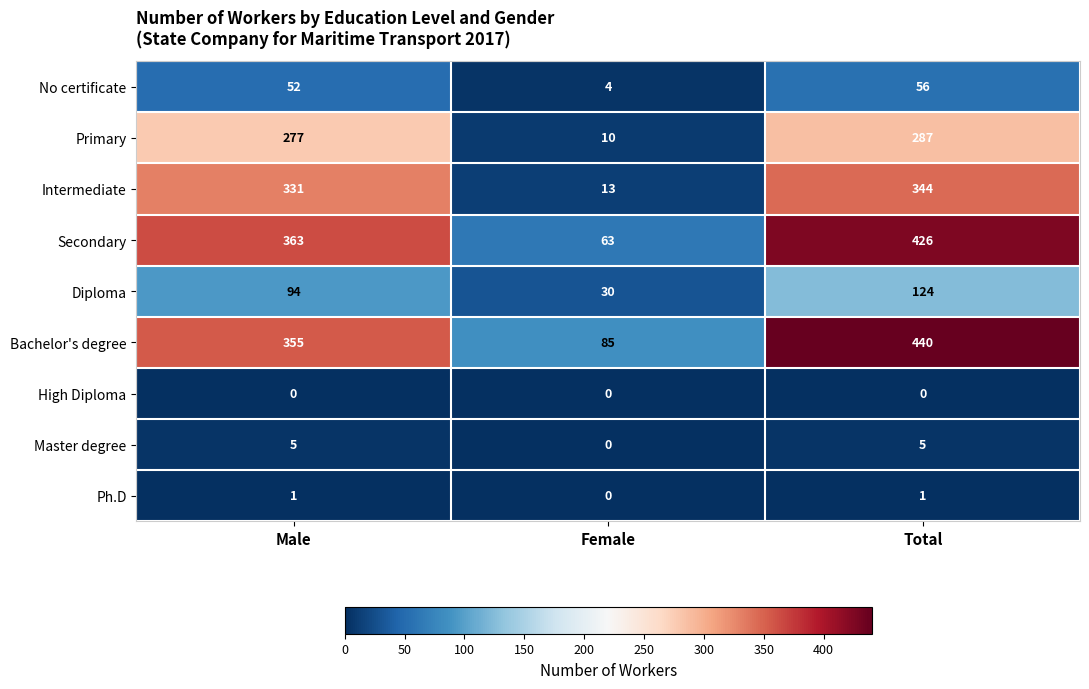

What is the minimum value for No certificate?

4